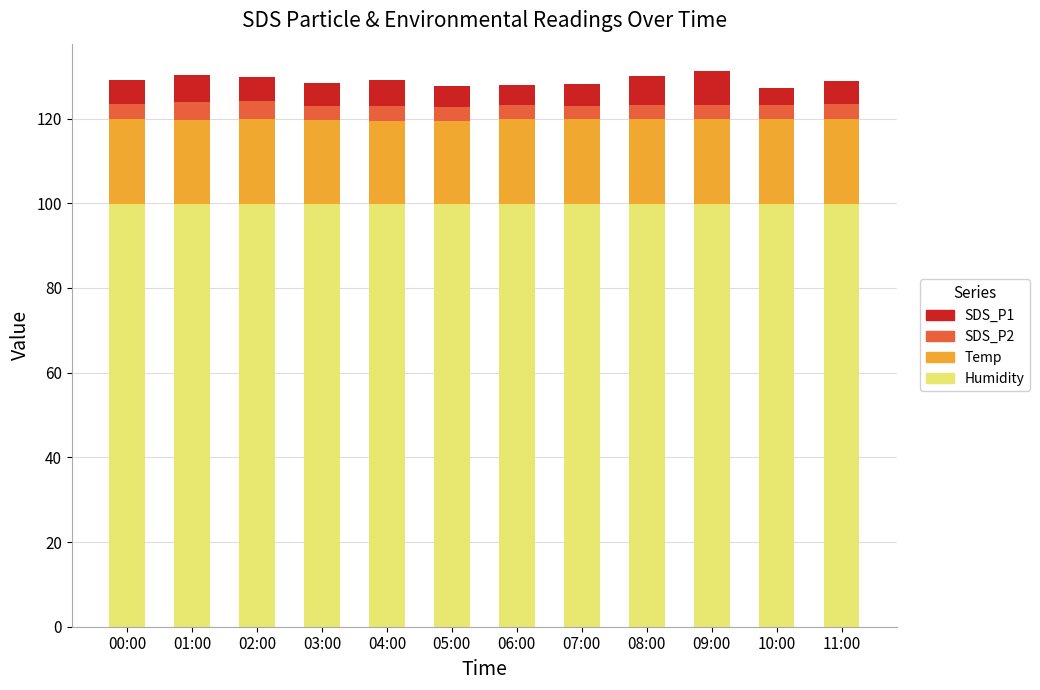

What is the lowest value of the Humidity series?

99.9